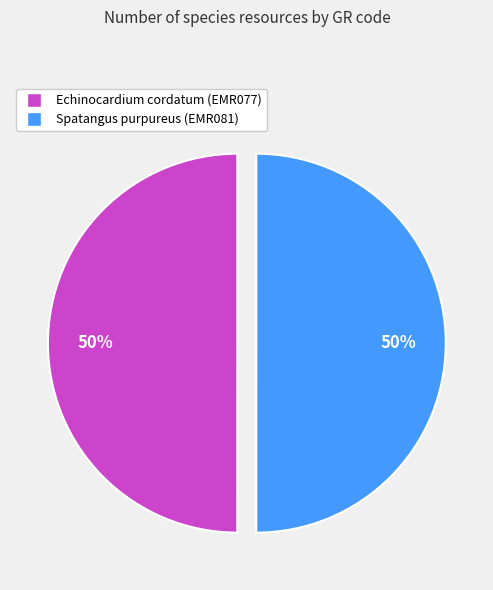

To the nearest percent, what is the average slice percentage?

50%